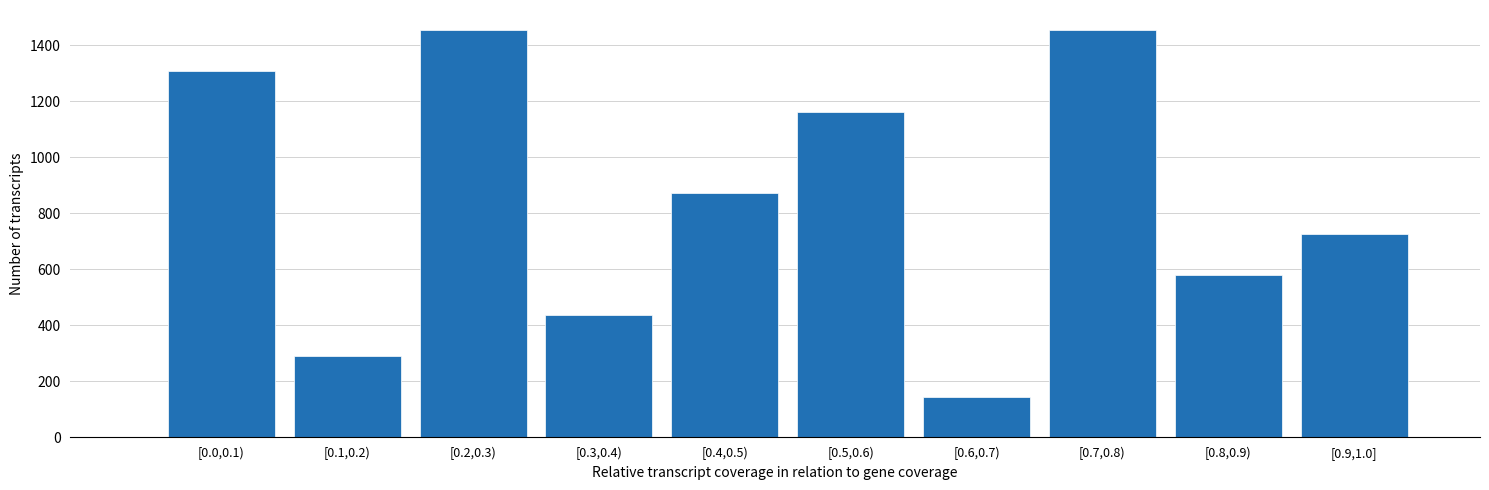

Reading left to right, extract all data points from this chart.

[0.0,0.1)=1308	[0.1,0.2)=290	[0.2,0.3)=1453	[0.3,0.4)=436	[0.4,0.5)=872	[0.5,0.6)=1162	[0.6,0.7)=145	[0.7,0.8)=1453	[0.8,0.9)=581	[0.9,1.0]=726